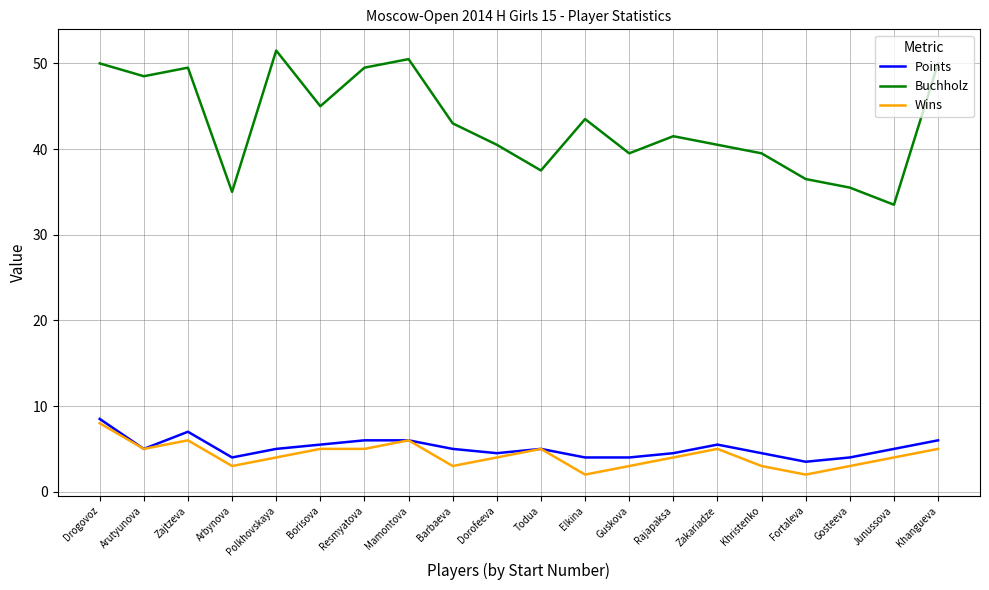

Which series has the largest total across all categories?

Buchholz